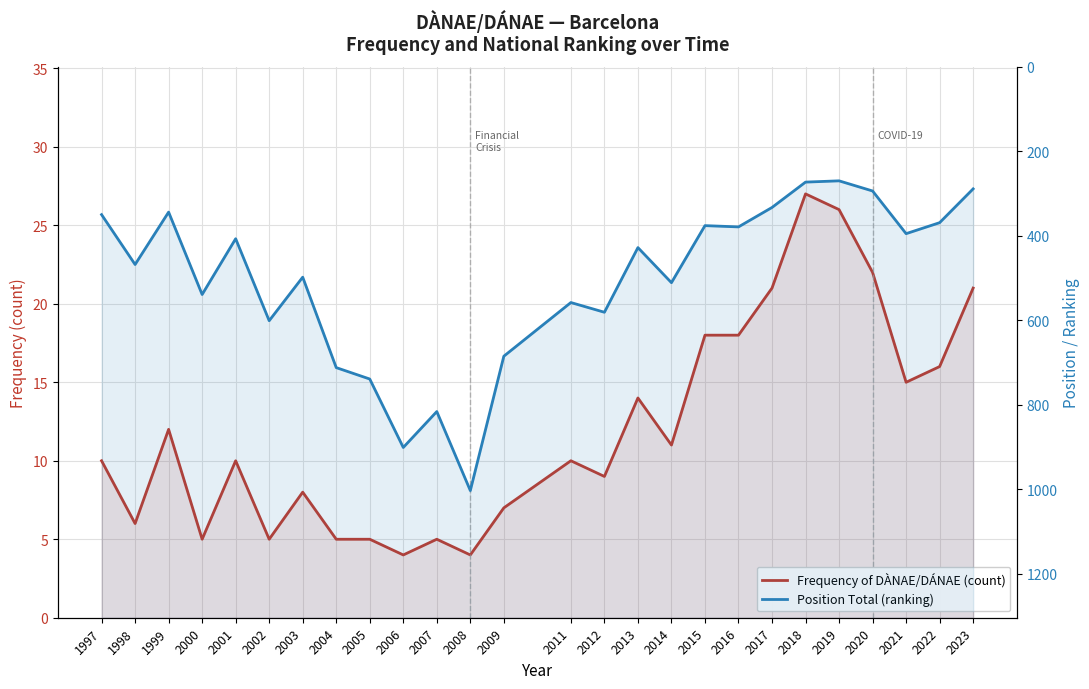

Reading left to right, list all the values displayed in this chart.

Frequency of DÀNAE/DÁNAE (count): 10	6	12	5	10	5	8	5	5	4	5	4	7	10	9	14	11	18	18	21	27	26	22	15	16	21
Position Total (ranking): 350	468	344	539	407	601	498	712	739	901	816	1003	685	558	581	428	511	376	379	333	273	270	294	395	369	289